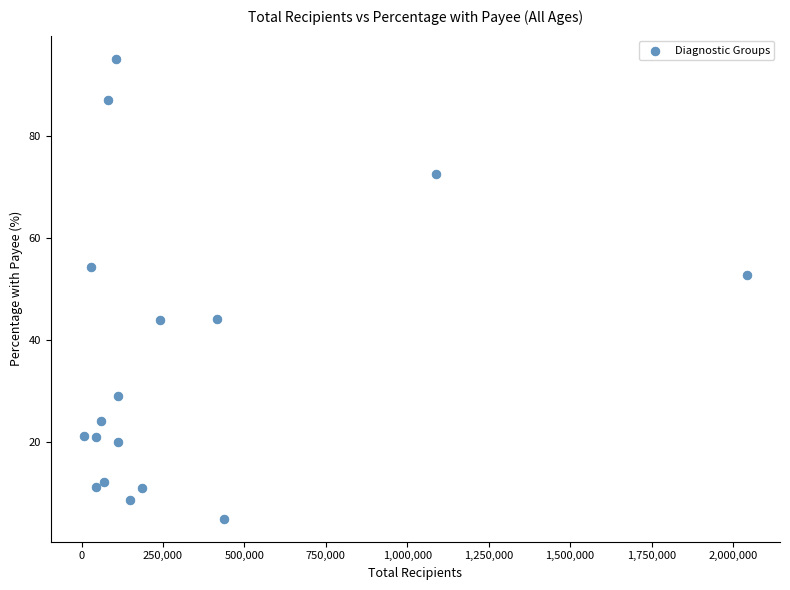

What is the range of Y values (max minus min)?

90.2